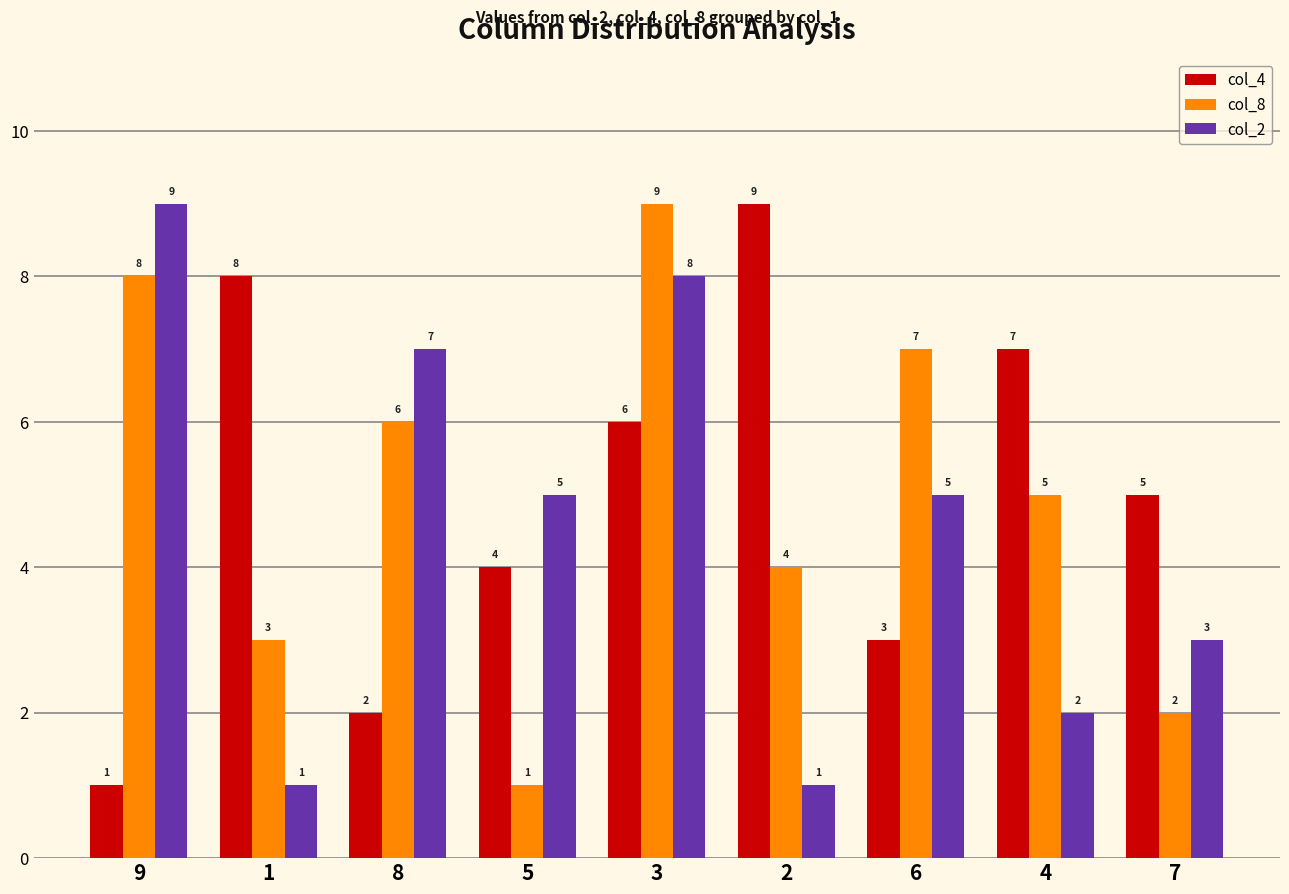

Which category has the highest value in the col_4 series?

2